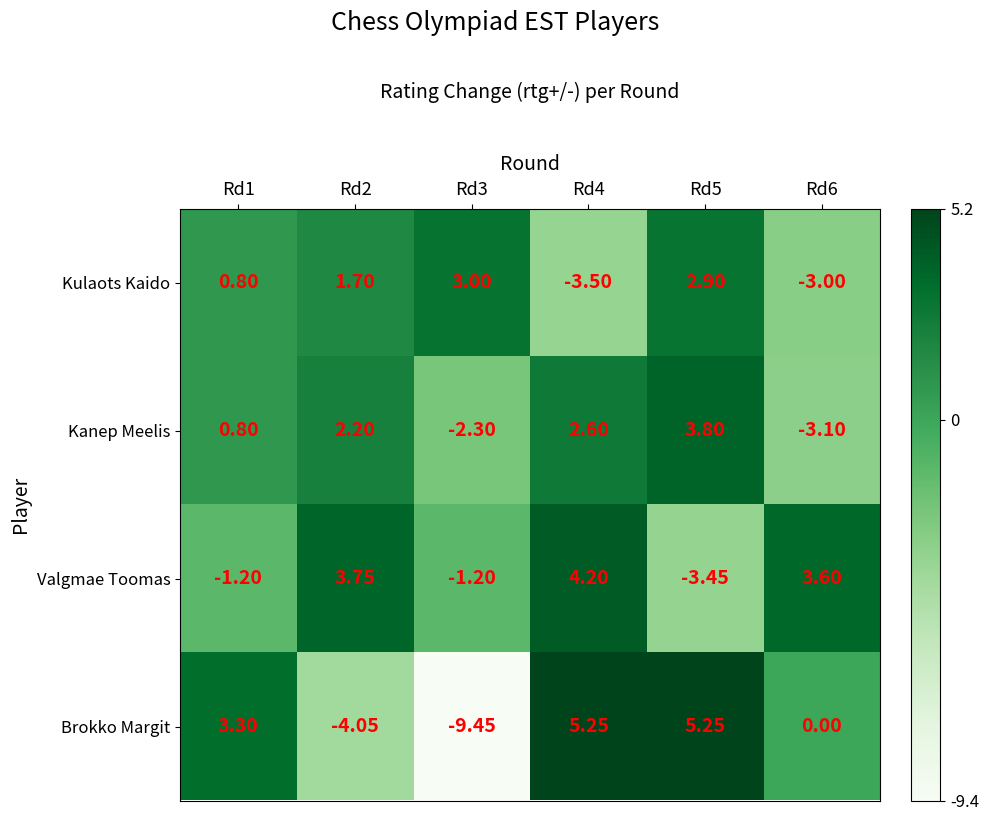

What is the difference between the highest and lowest values at Rd6?

6.7